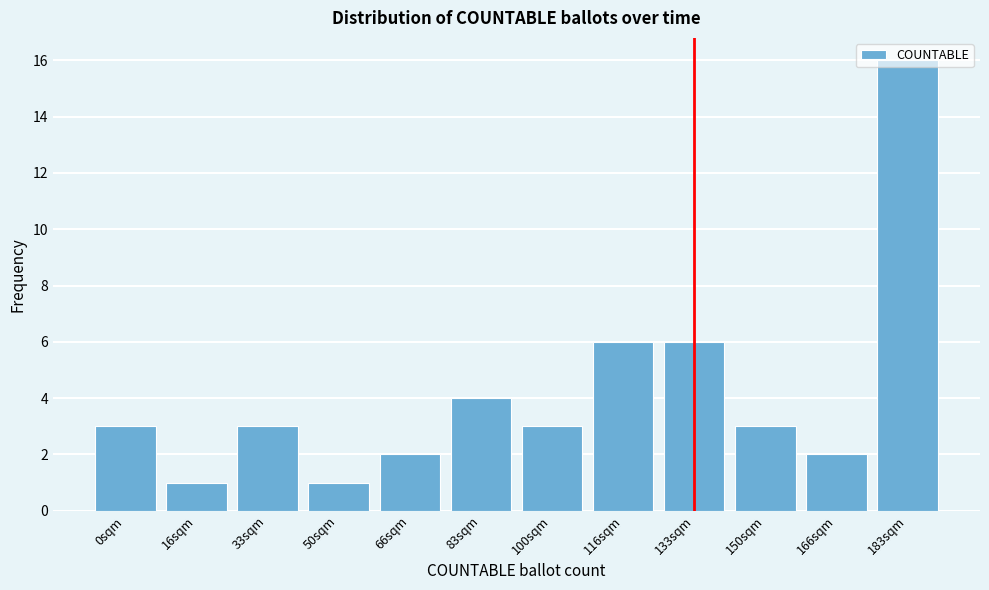

What is the difference between the maximum and minimum values?

15